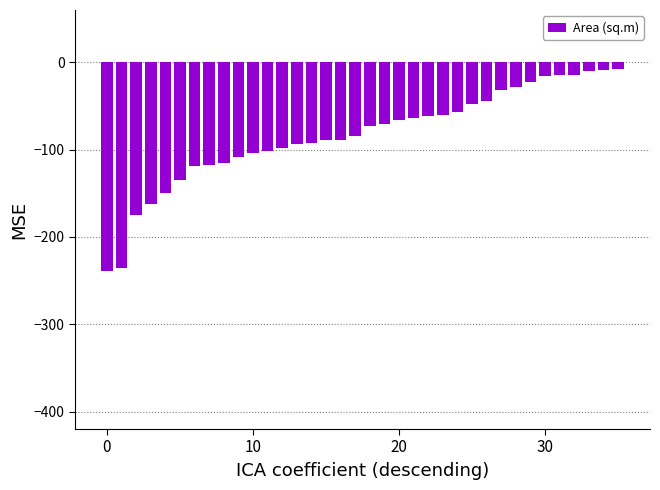

What is the difference between the maximum and minimum values?

231.3